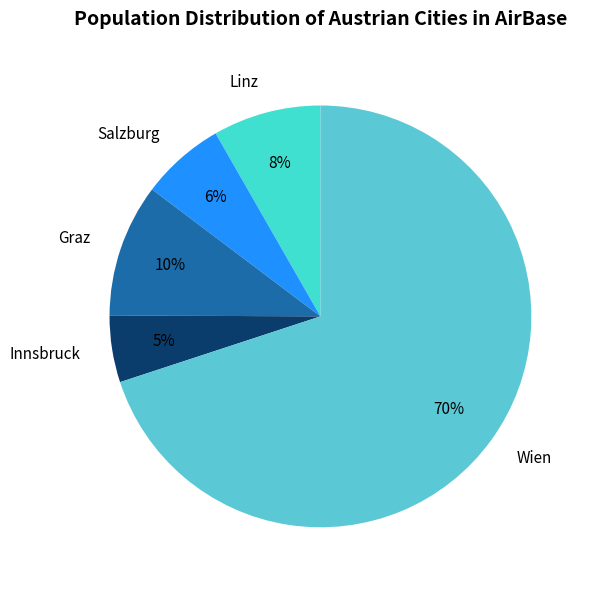

The Innsbruck slice represents 1% of the pie. True or false?

False